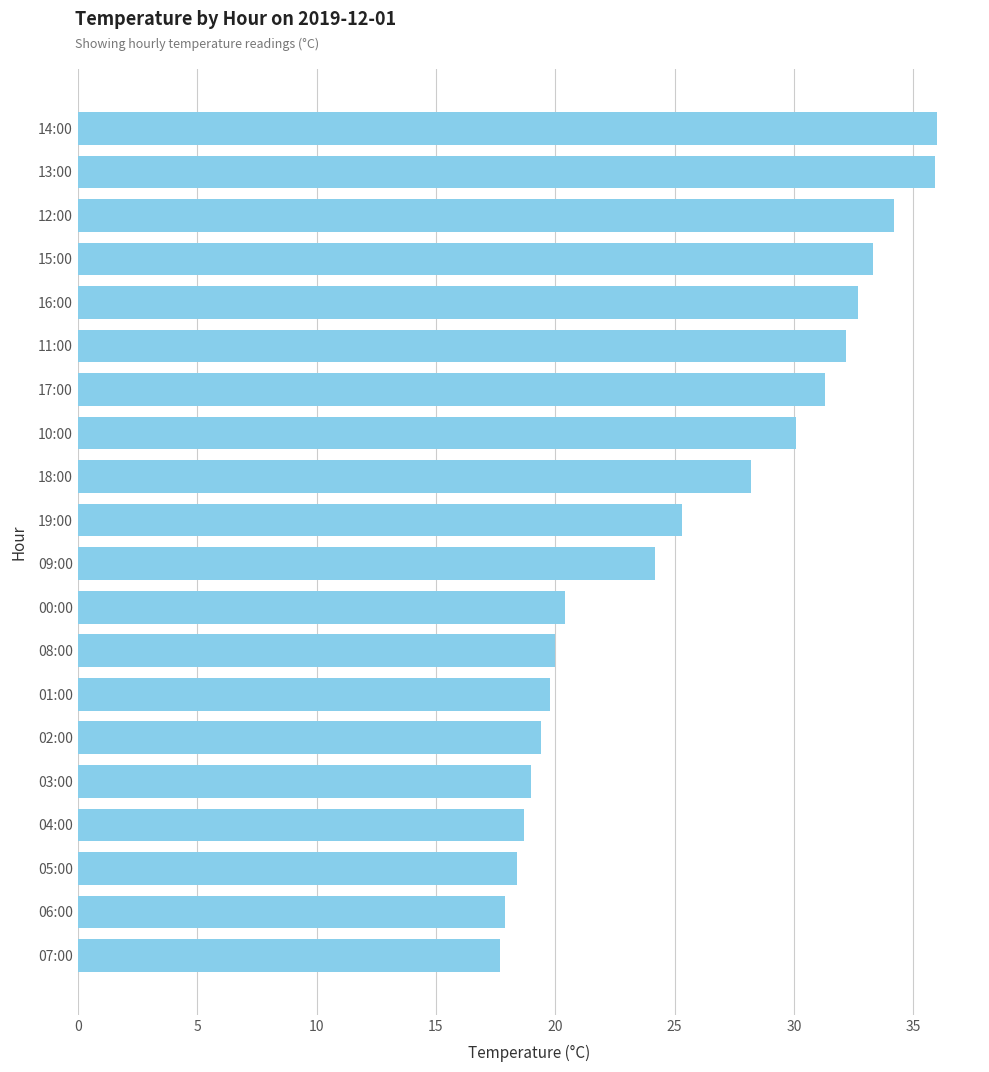

Where is the data nearest to the value 26?

19:00